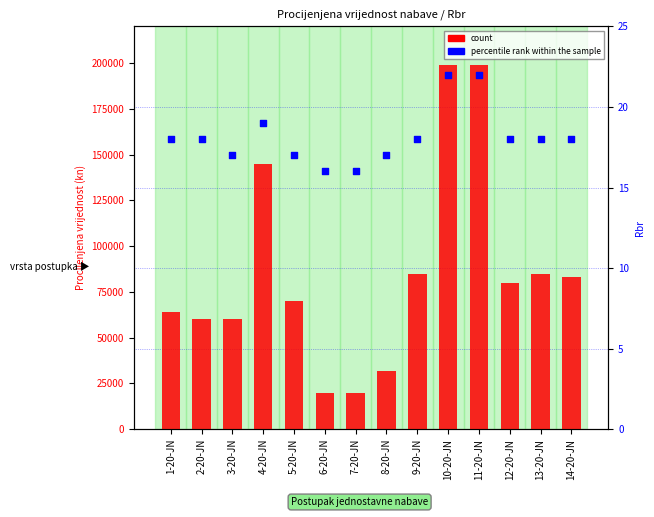

At which category is the sum across all series the highest?

10-20-JN